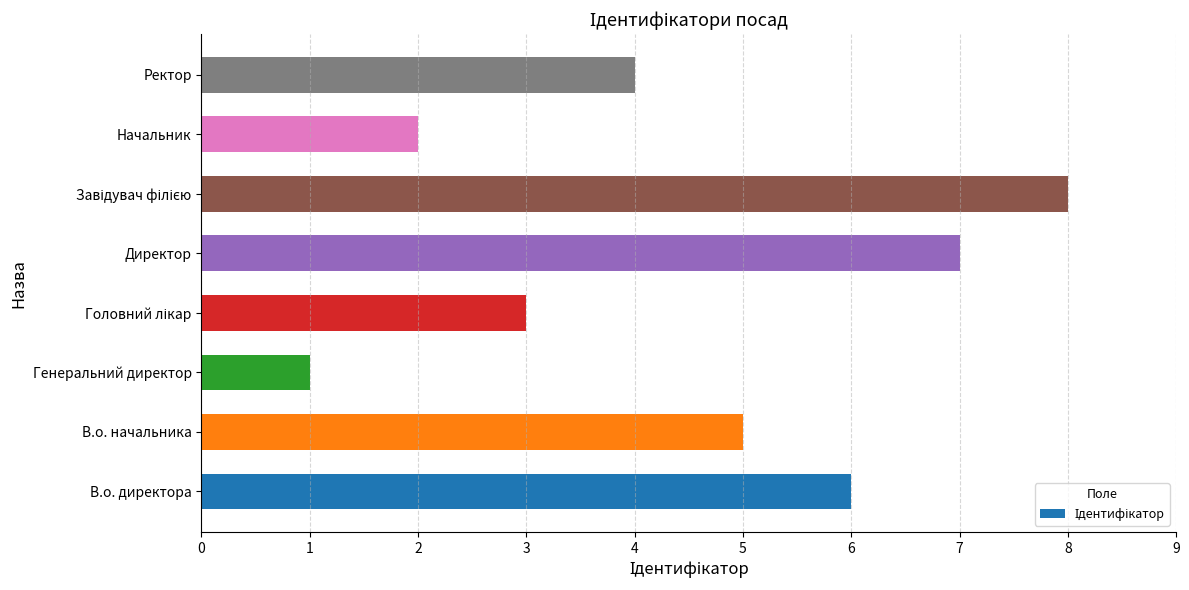

Where is the data nearest to the value 4?

Ректор